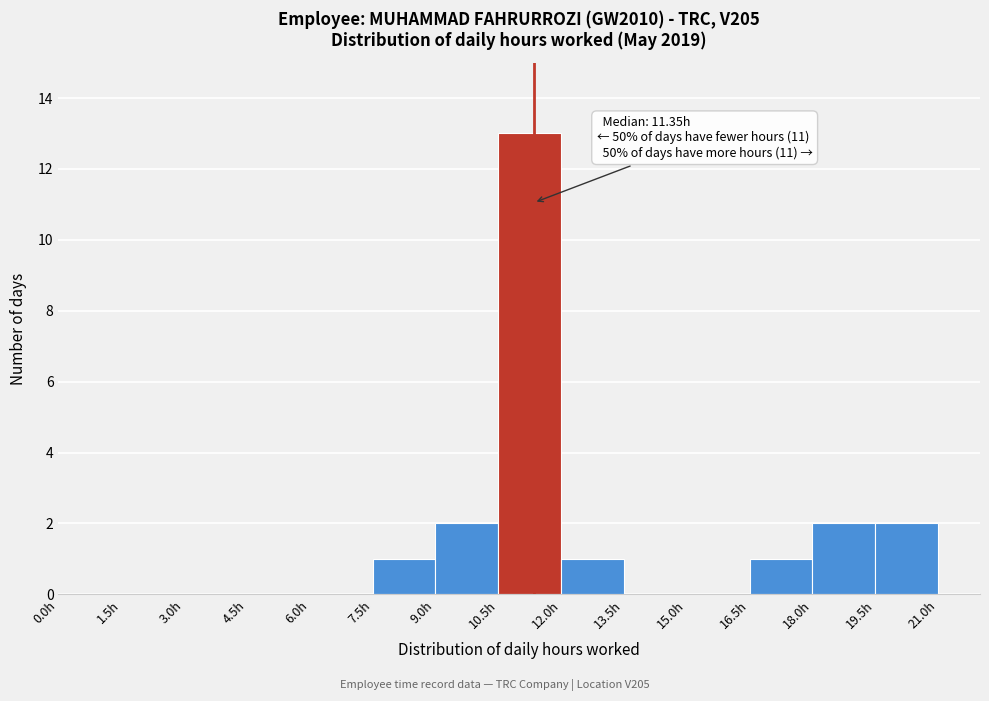

Which range on the x-axis has the tallest bar?

10.5 to 12.0